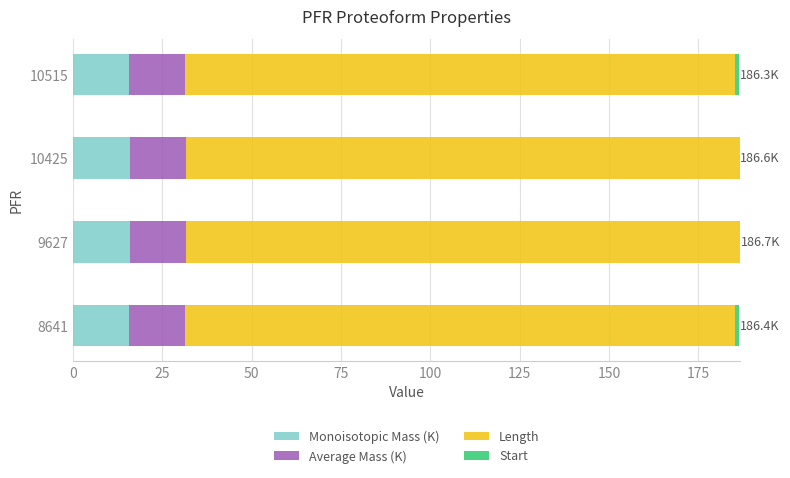

The value of Monoisotopic Mass (K) at 10425 is 15.8. True or false?

True